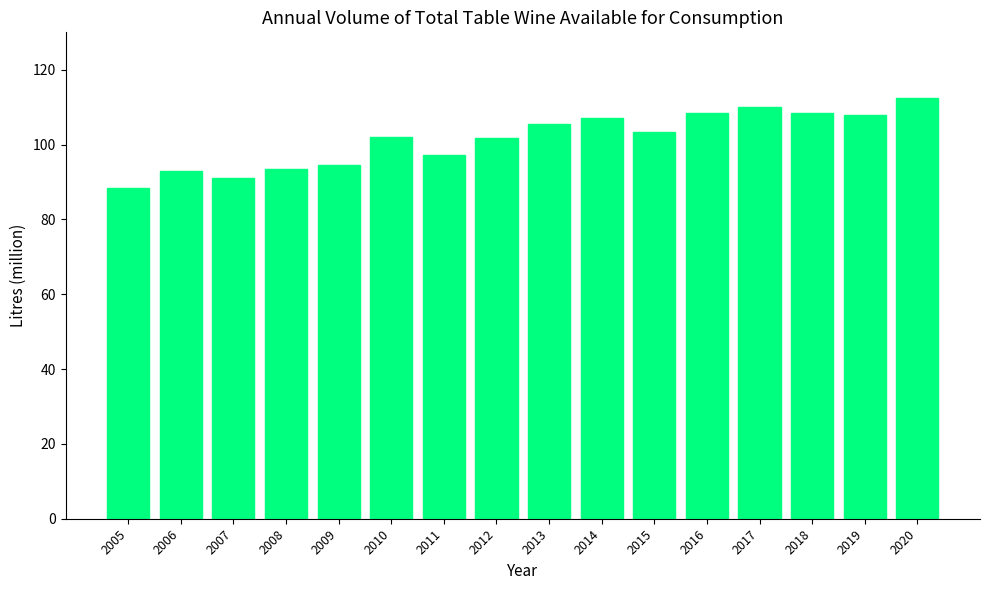

Which category has the lowest value across all series?

2005